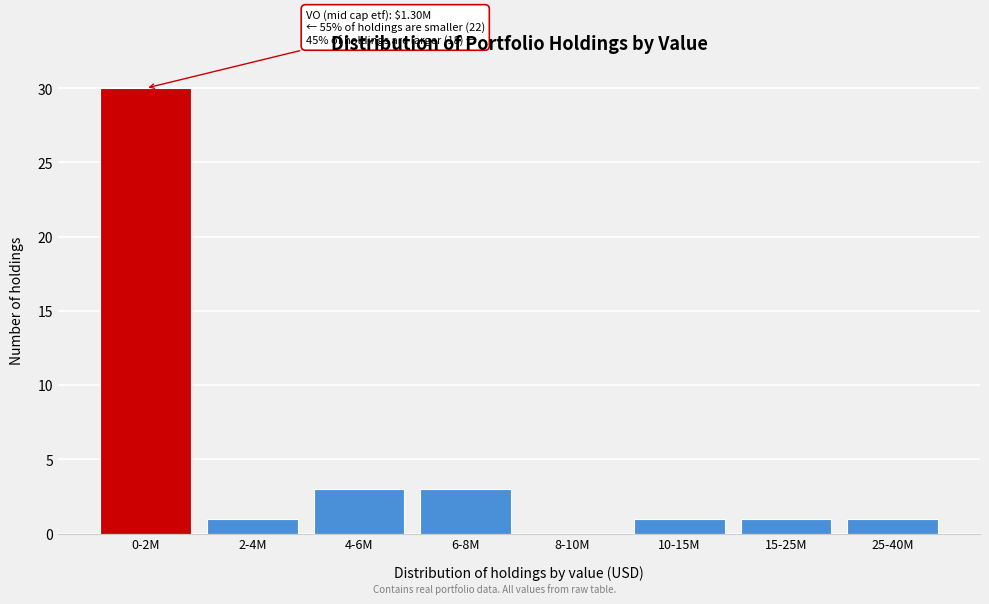

Reading left to right, what are all the values shown in this chart?

0-2M=30	2-4M=1	4-6M=3	6-8M=3	8-10M=0	10-15M=1	15-25M=1	25-40M=1